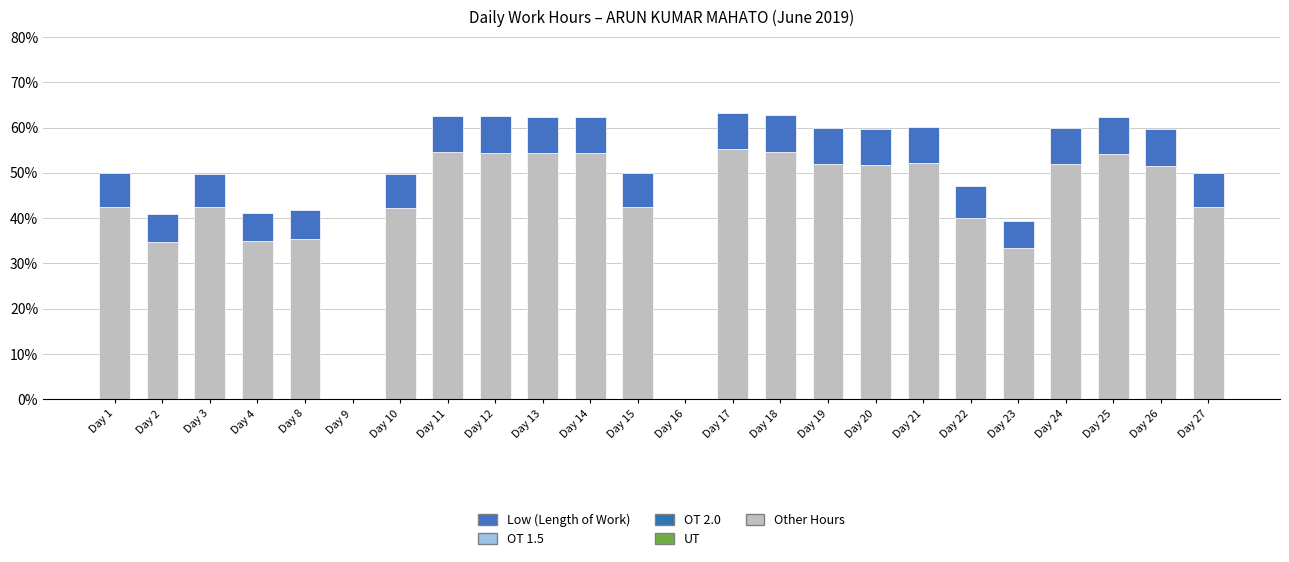

Does the chart contain stacked bars?

Yes